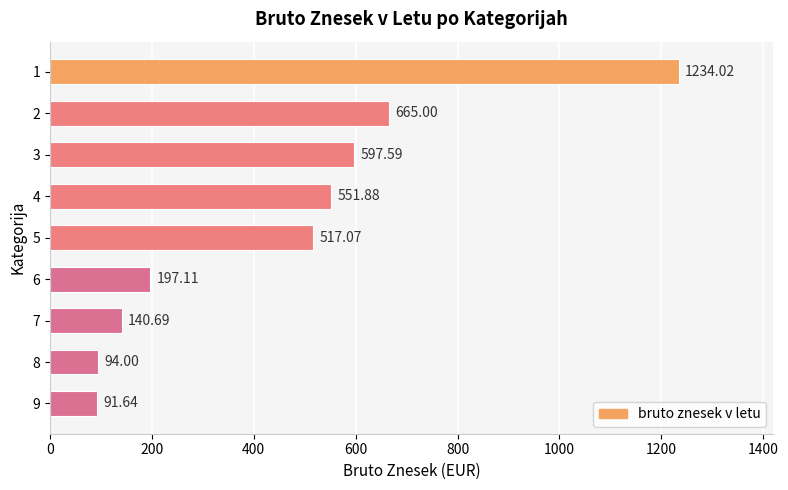

What is the change in value from 1 to 6?

-1036.9